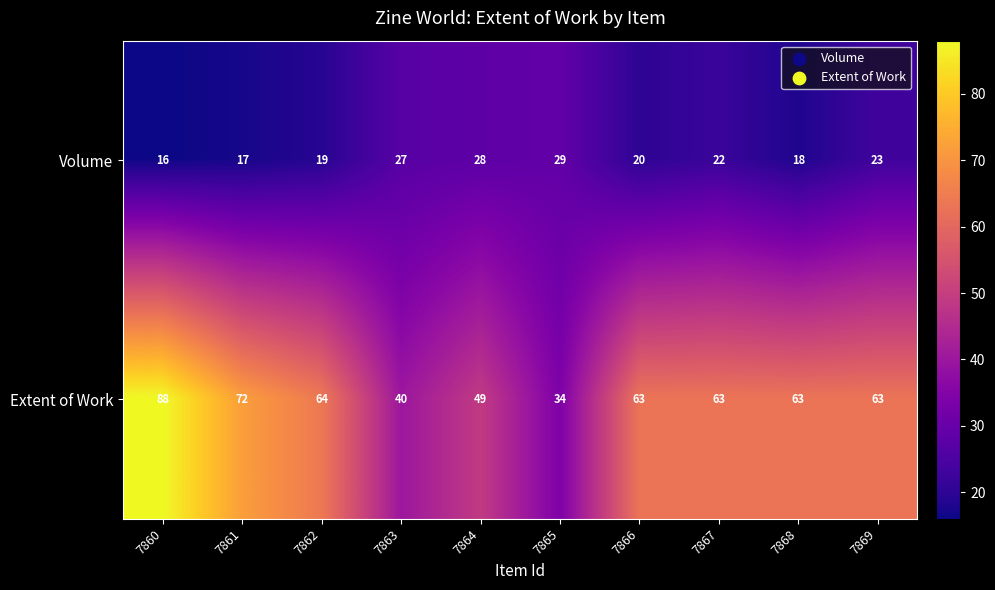

At how many categories does at least one series exceed 51?

7